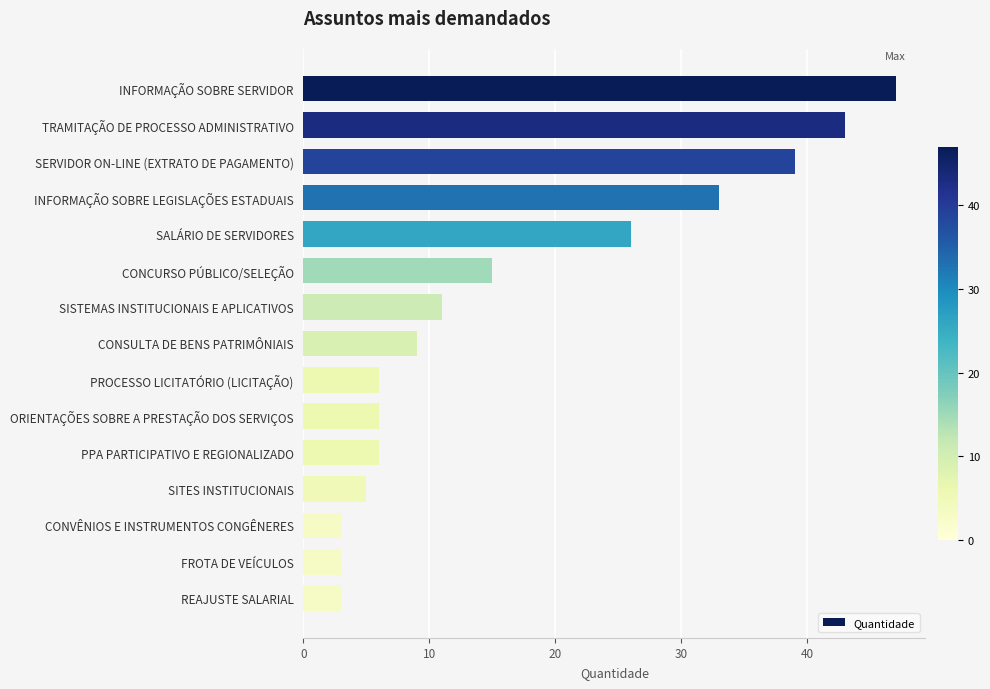

What is the label of the 2nd bar from the bottom?

FROTA DE VEÍCULOS